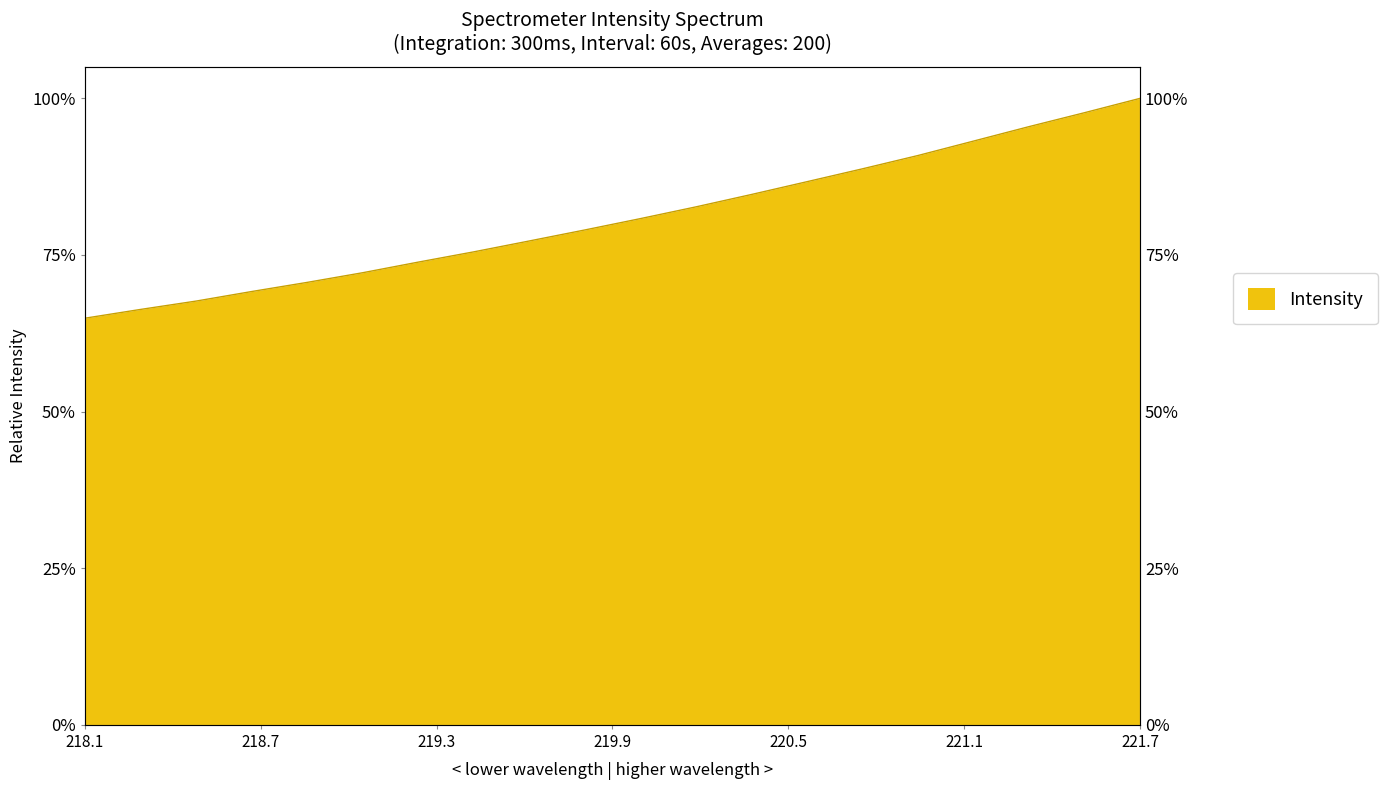

List the labels in order of value, largest first.

221.6902, 221.4993, 221.3083, 221.1174, 220.9264, 220.7354, 220.5444, 220.3533, 220.1623, 219.9712, 219.7801, 219.589, 219.3979, 219.2067, 219.0156, 218.8244, 218.6332, 218.442, 218.2508, 218.0596